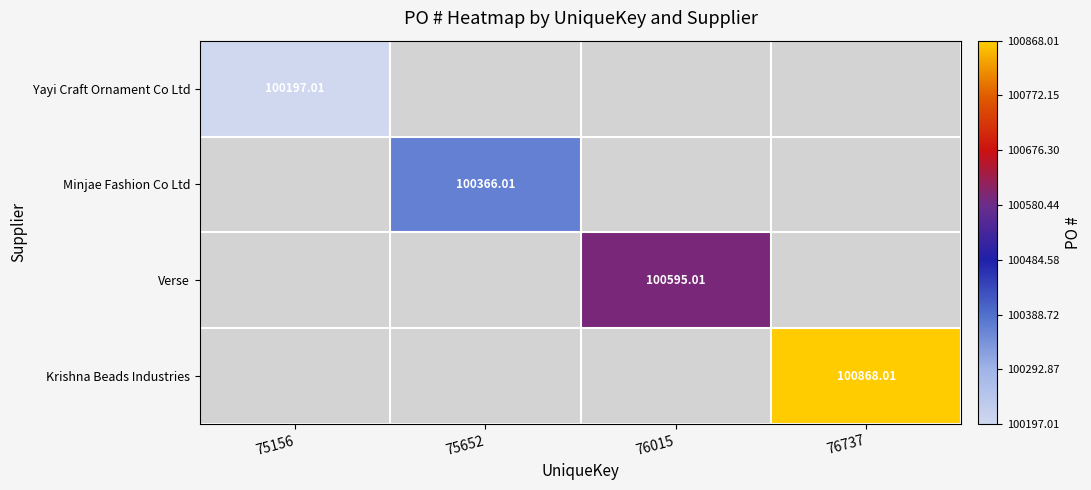

At 76015, list the series in order from smallest to largest.

Yayi Craft Ornament Co Ltd, Minjae Fashion Co Ltd, Krishna Beads Industries, Verse